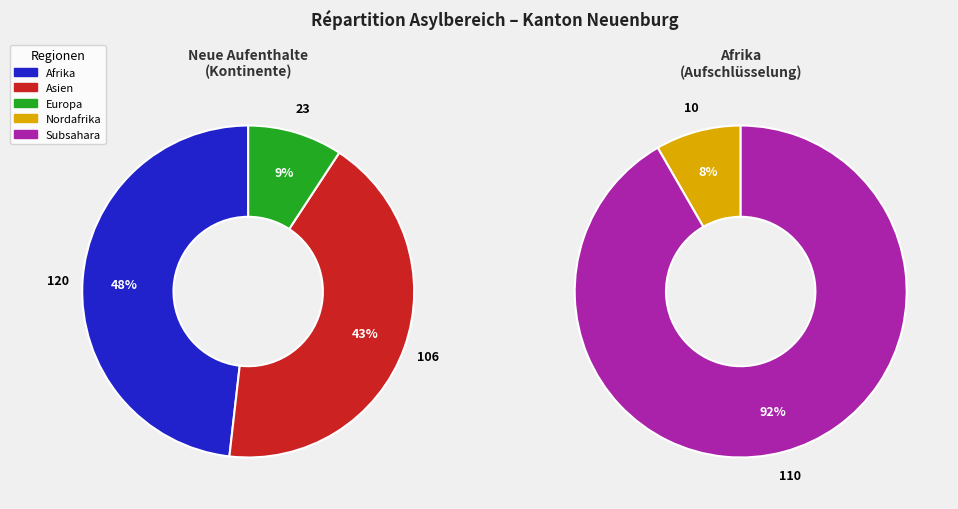

What is the total percentage of Subsahara and Afrika?

62.3%